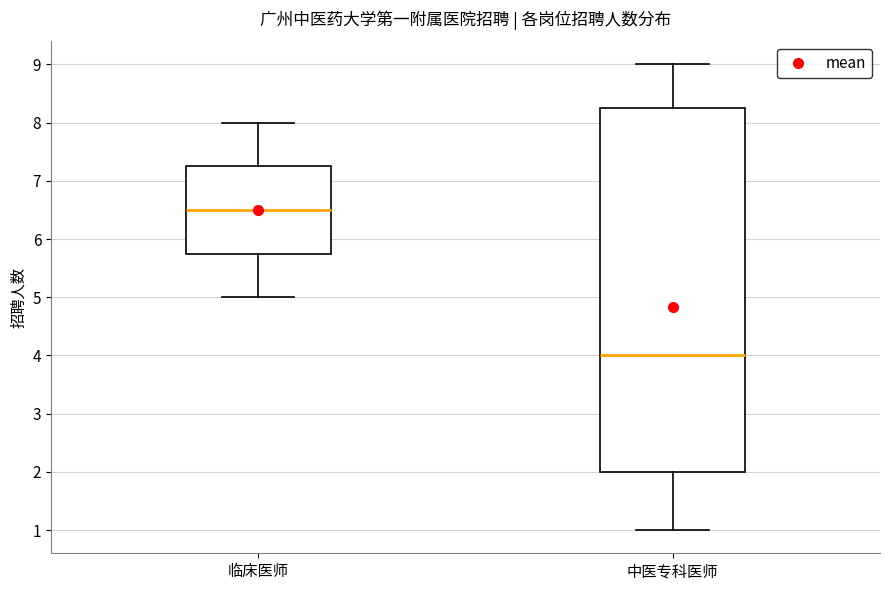

Reading left to right, read every box against the y-axis: the position of its median line, the range the box covers, and the ends of its whiskers. The values are not printed on the chart, so give them approximately, as read against the axis.

临床医师: median 6.5, box 5.8 to 7.3, whiskers 5.0 to 8.0
中医专科医师: median 4.0, box 2.0 to 8.3, whiskers 1.0 to 9.0